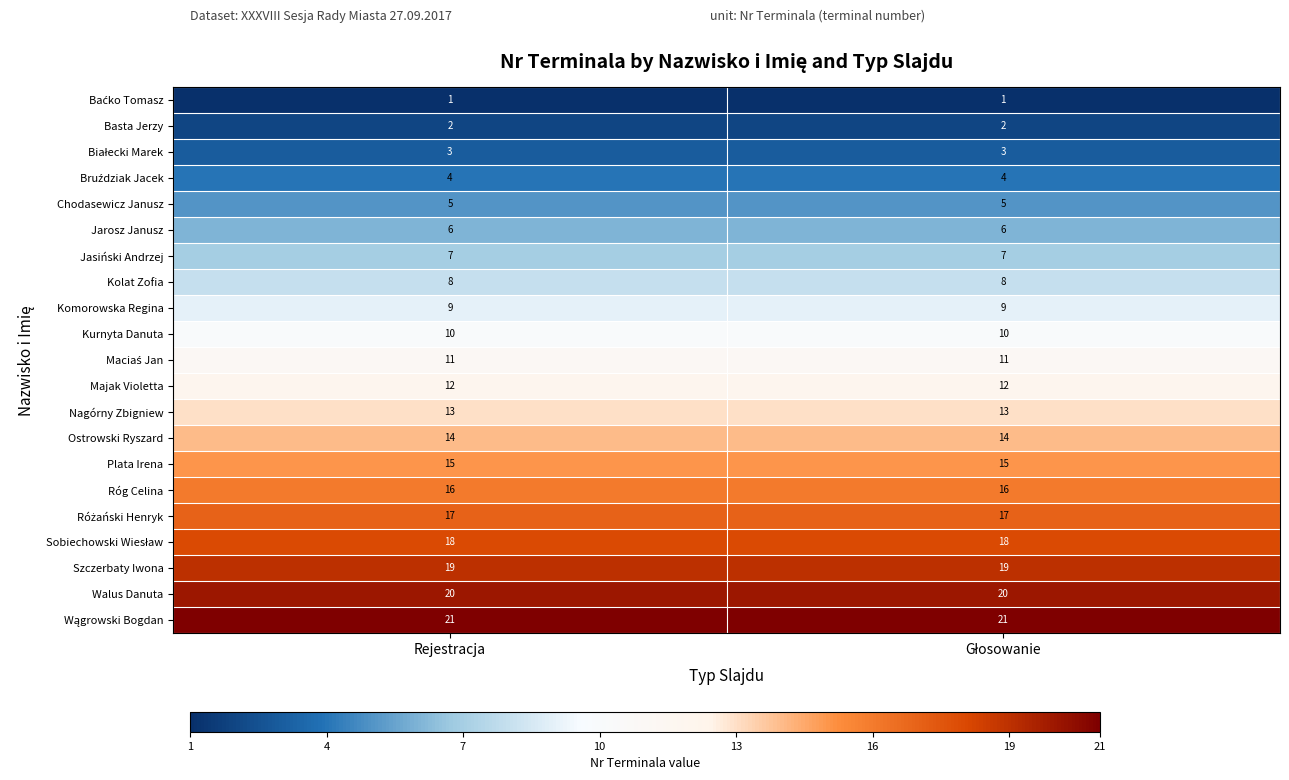

Count the number of data series in this chart.

21